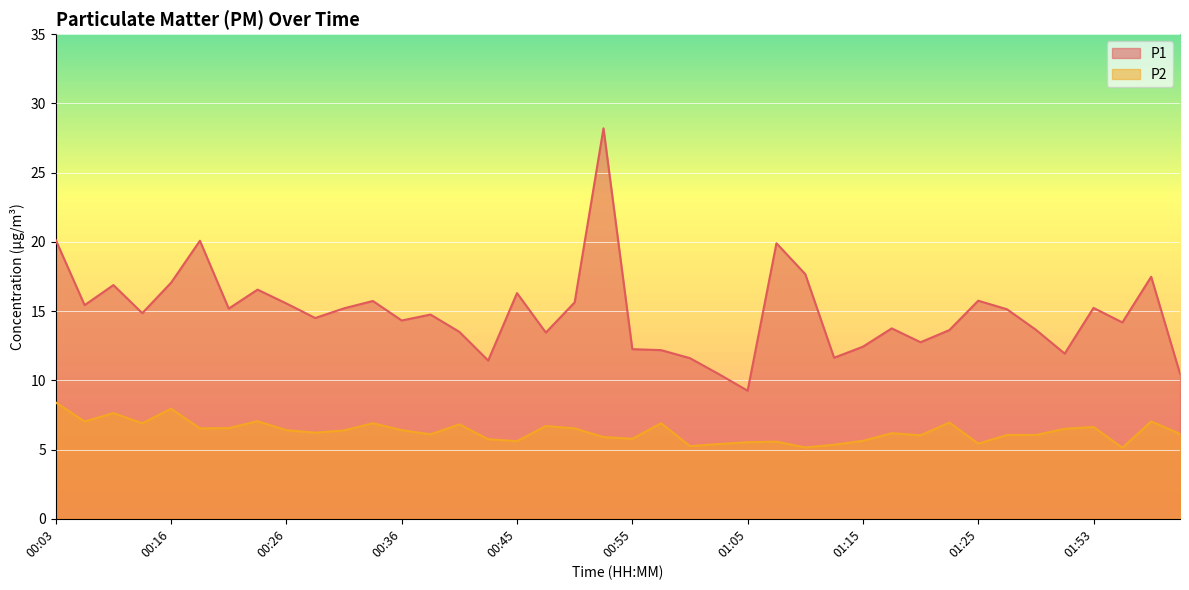

What is the sum of the P2 values at 00:21 and 00:53?

12.4